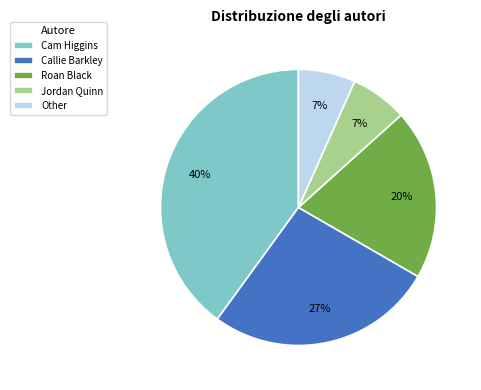

To the nearest percent, what is the difference between the Cam Higgins and Roan Black slice percentages?

20%